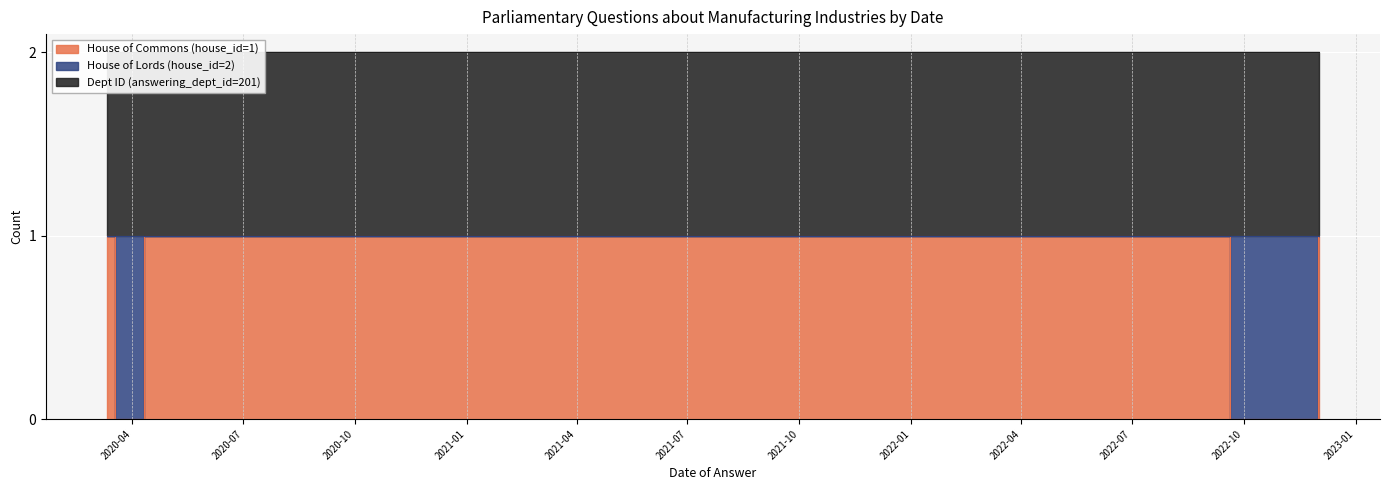

How many data points in House of Commons (house_id=1) are less than 1?

3